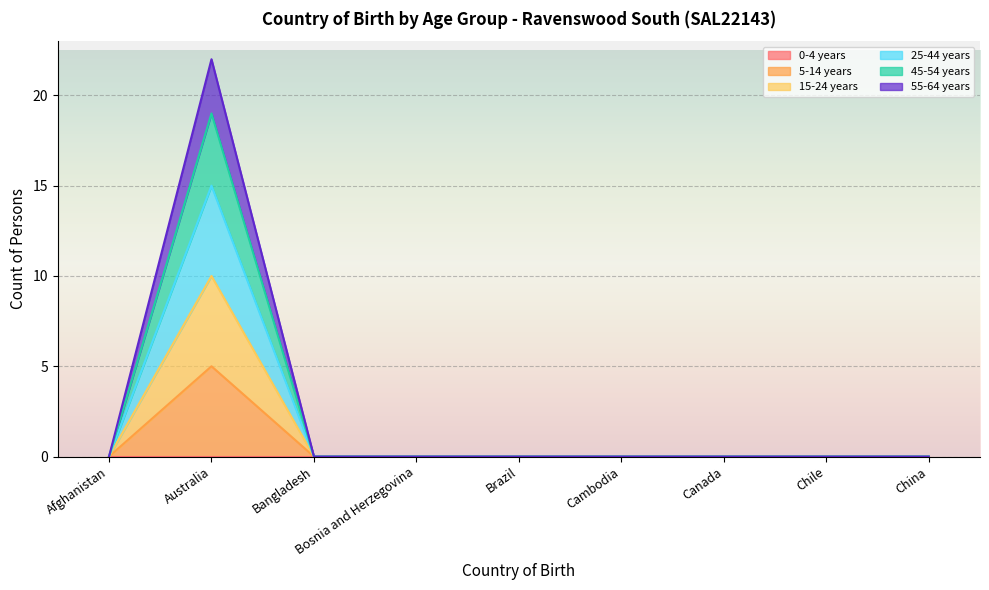

Between Bosnia and Herzegovina and Australia, which is larger?

Australia